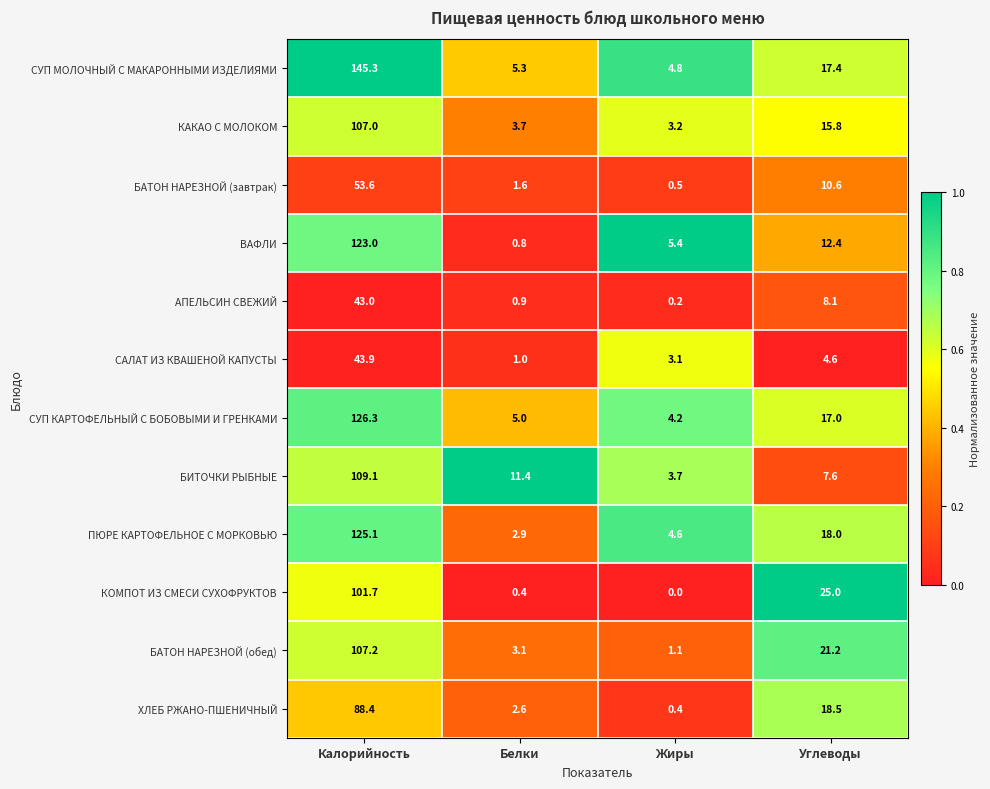

Where does the КАКАО С МОЛОКОМ series first go above 15?

Калорийность